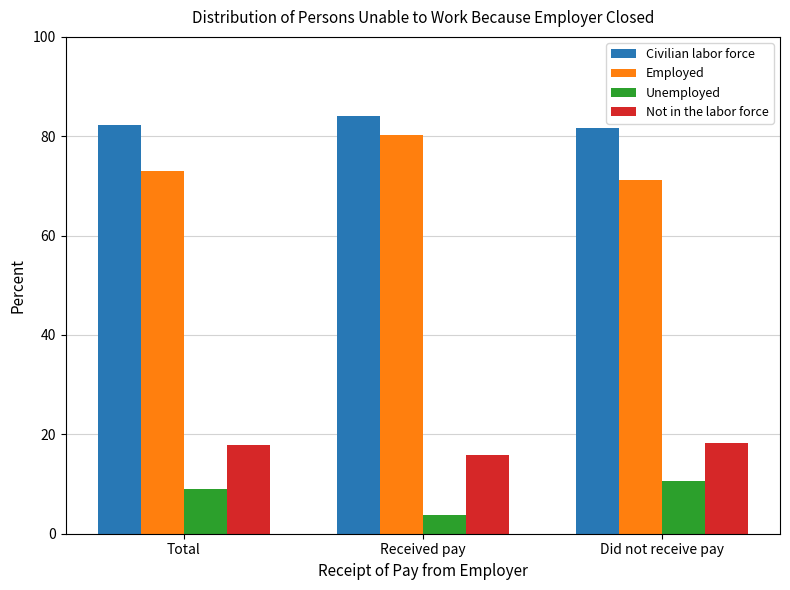

Where is Unemployed nearest to the value 7?

Total